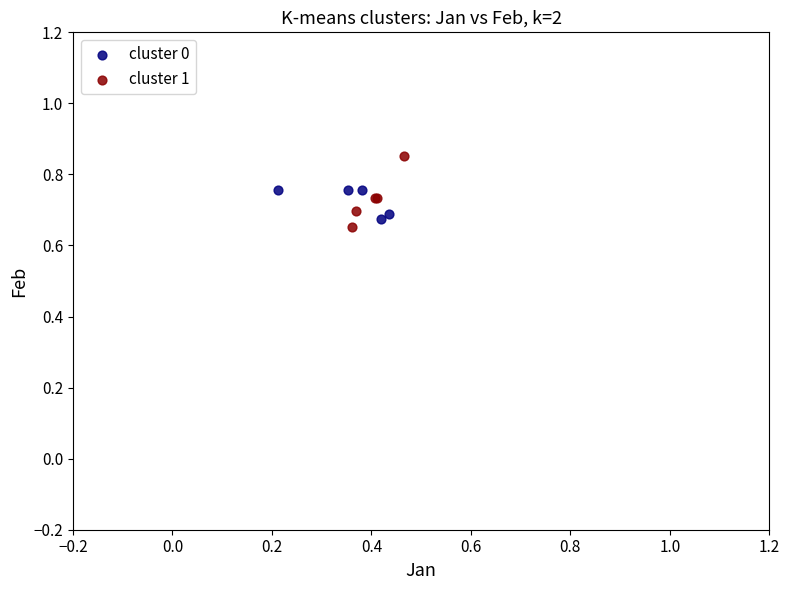

Which series has the widest spread of Y values?

cluster 1